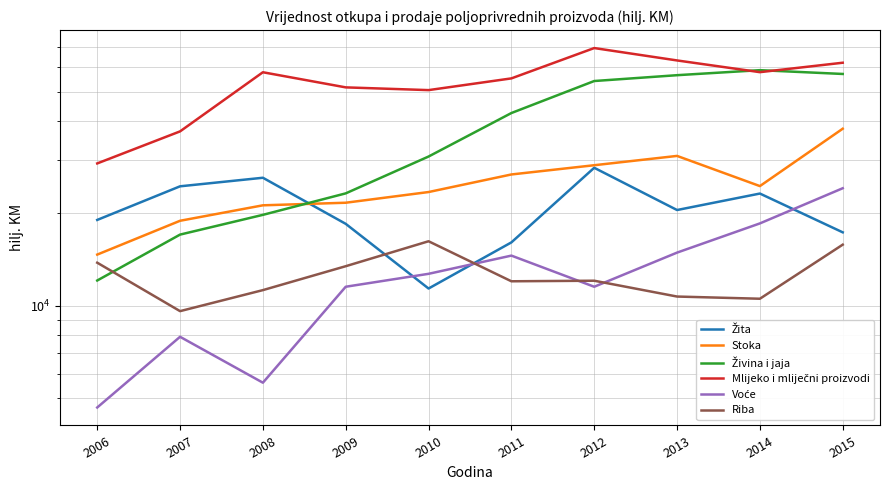

Which has a higher value, 2014 or 2013?

2014